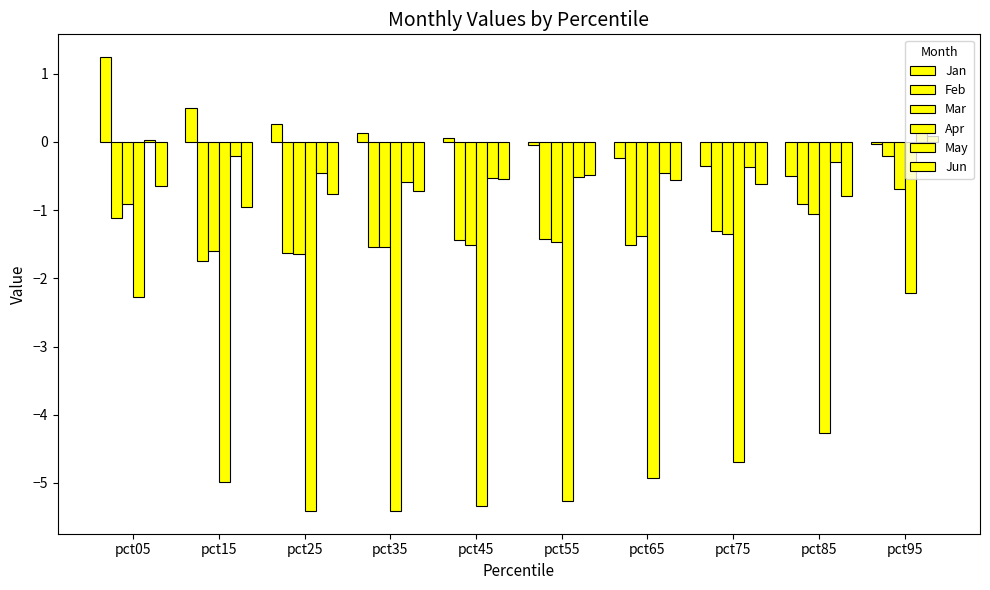

List the series in order of their peak value, highest first.

Jan, May, Jun, Feb, Mar, Apr